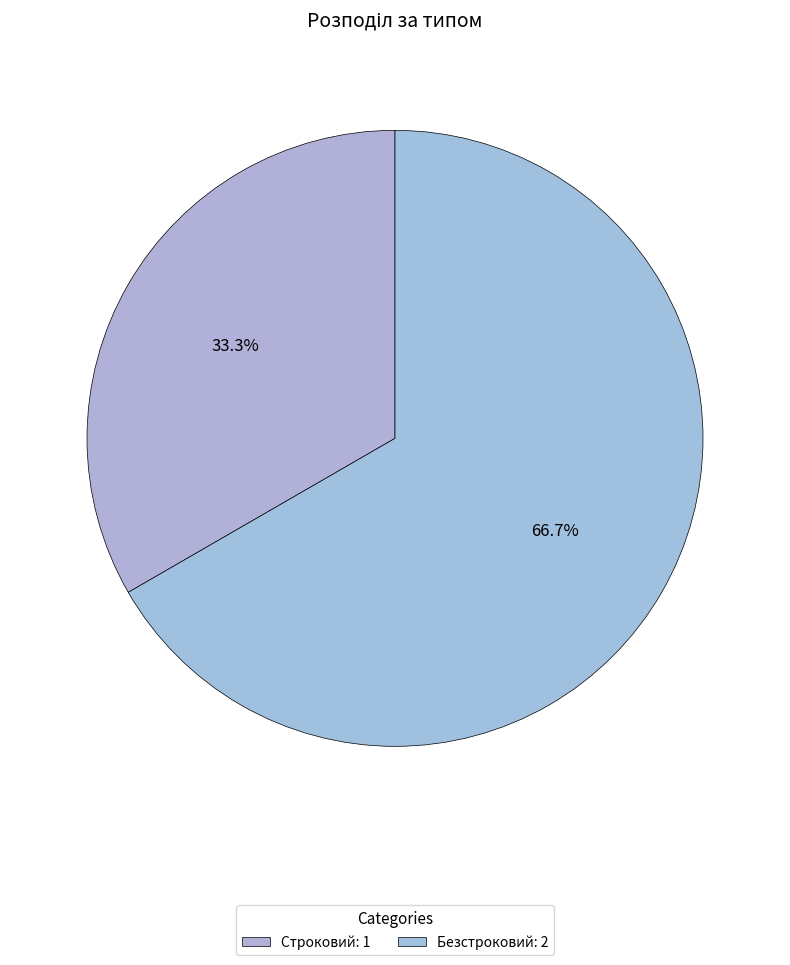

To the nearest percent, what is the average slice percentage?

50%